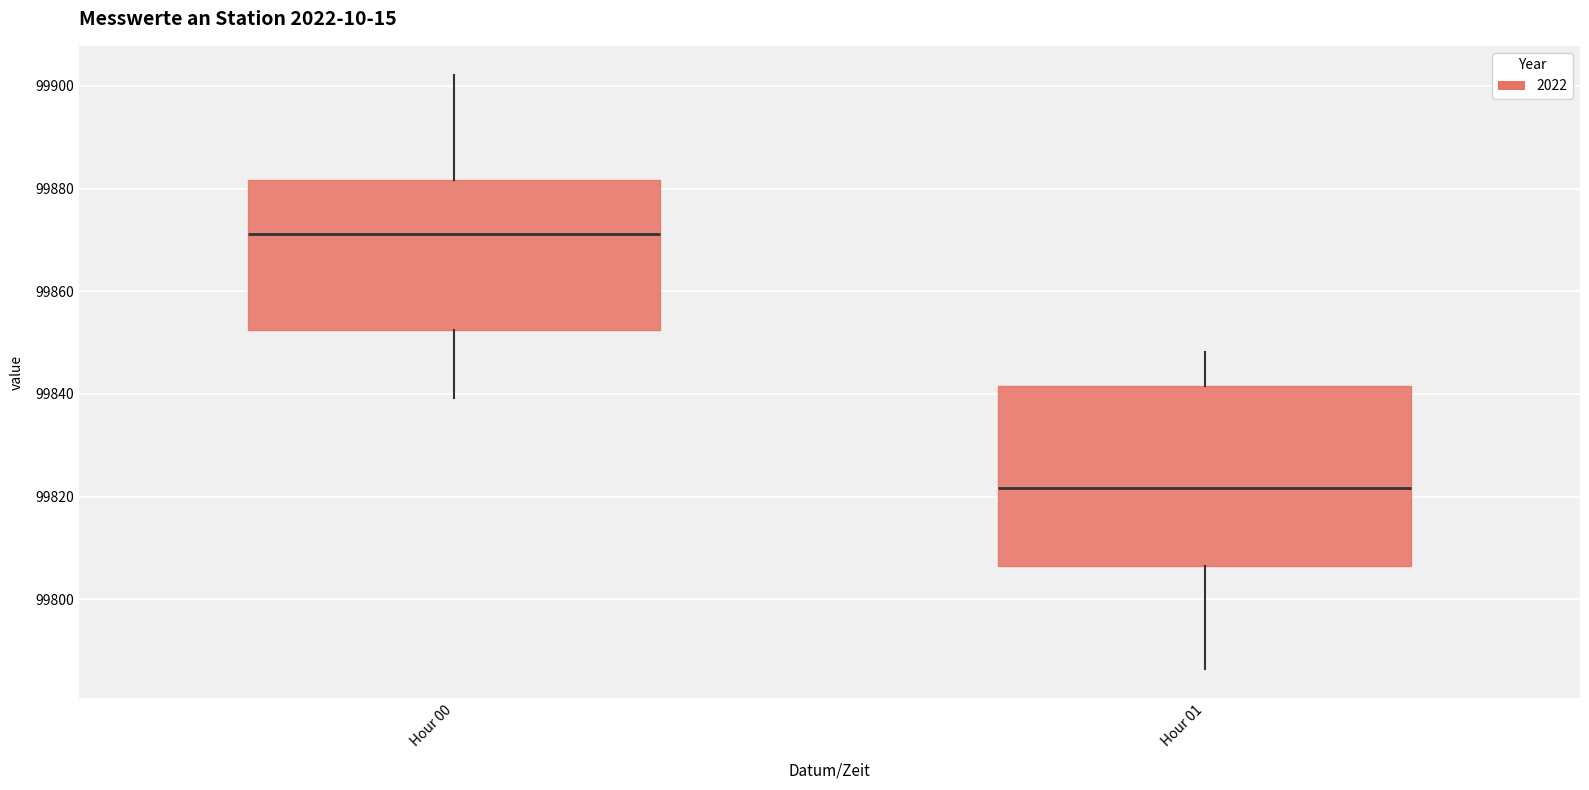

Which box has the lowest median line?

Hour 01